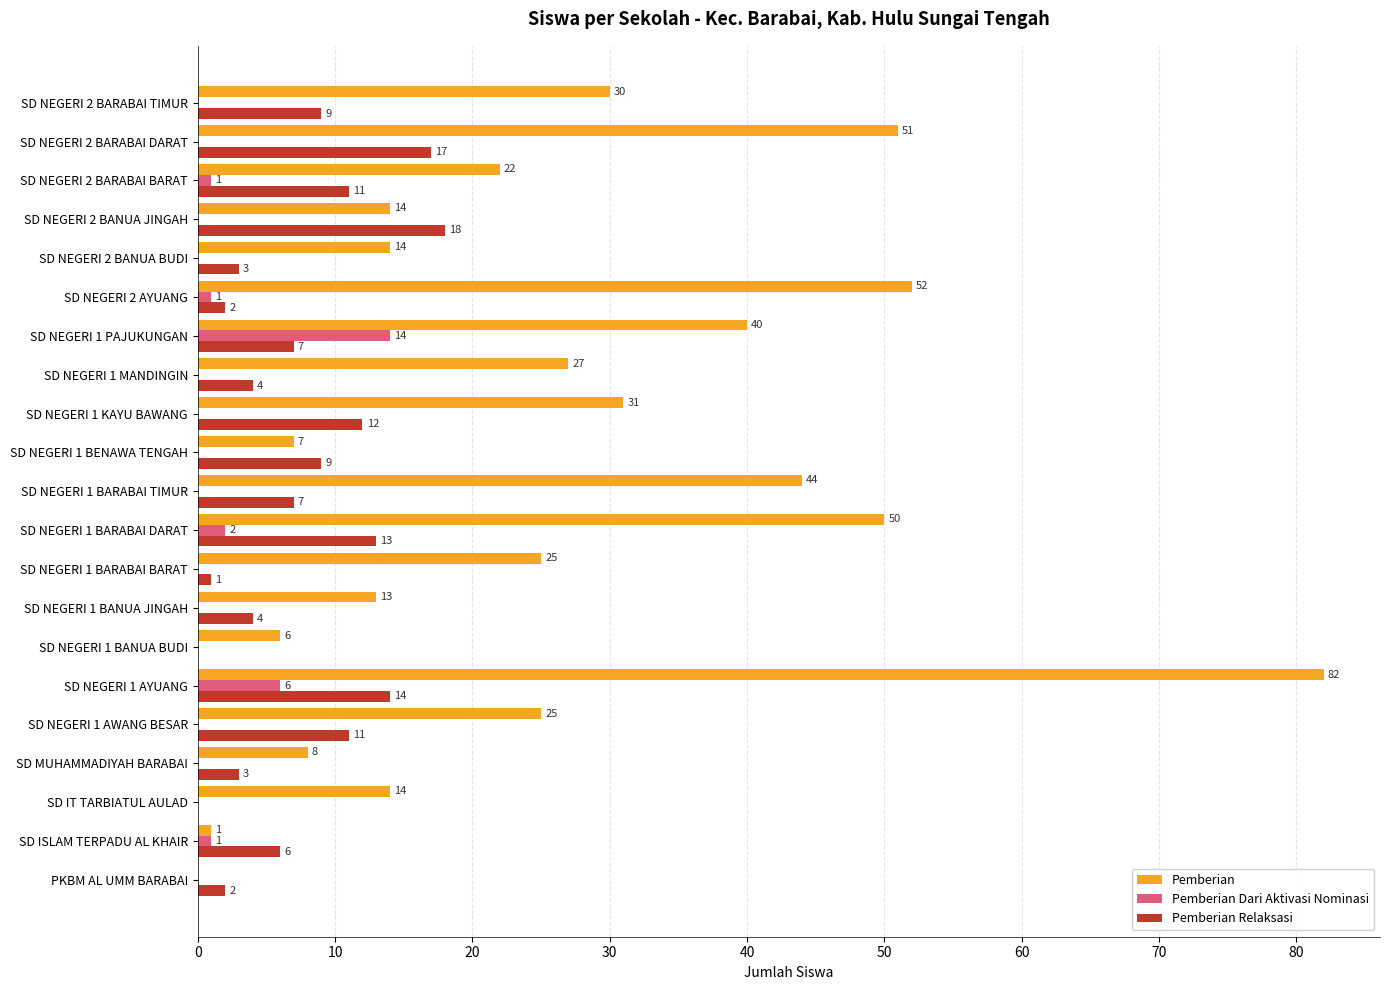

Which series has the largest total across all categories?

Pemberian